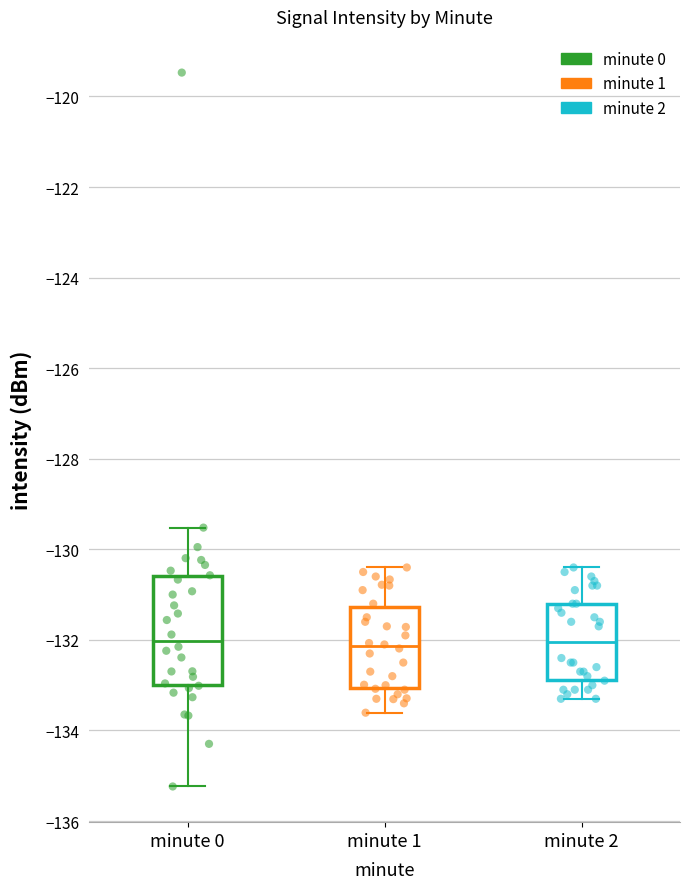

Where does the lower whisker of the box for minute 1 end on the y-axis? The values are not printed on the chart, so give them approximately, as read against the axis.

-133.6